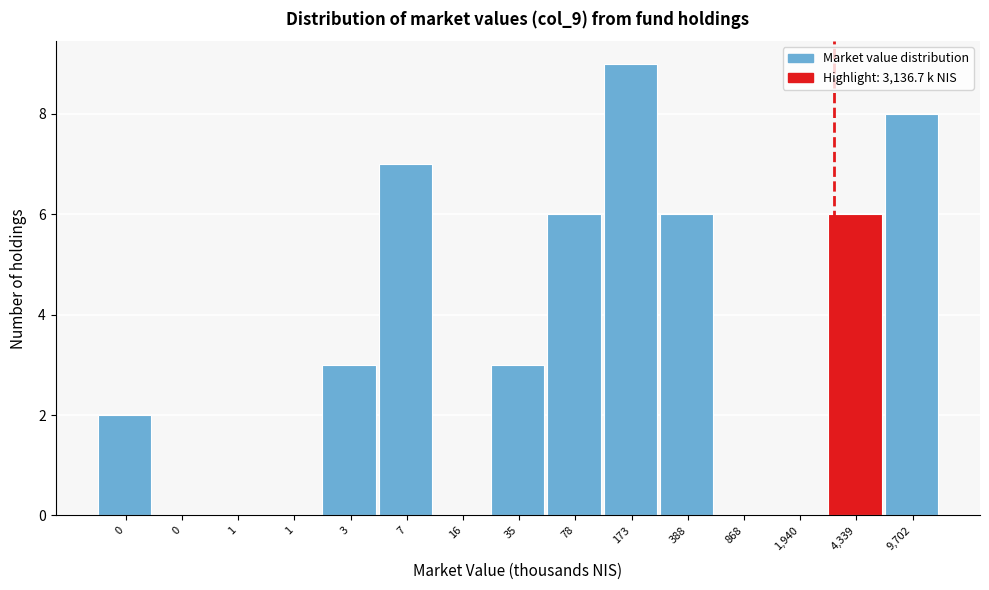

Are the bars horizontal?

No